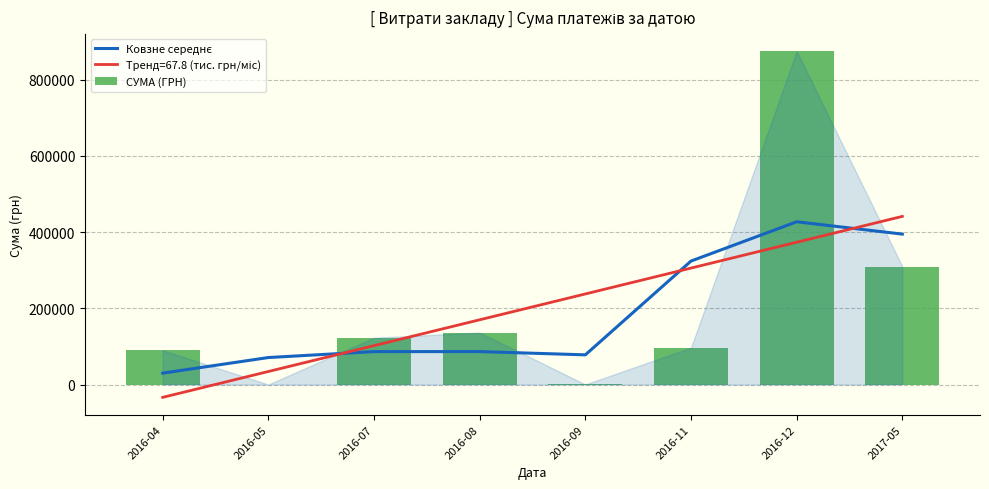

At which label does СУМА (ГРН) first exceed 122782?

2016-07